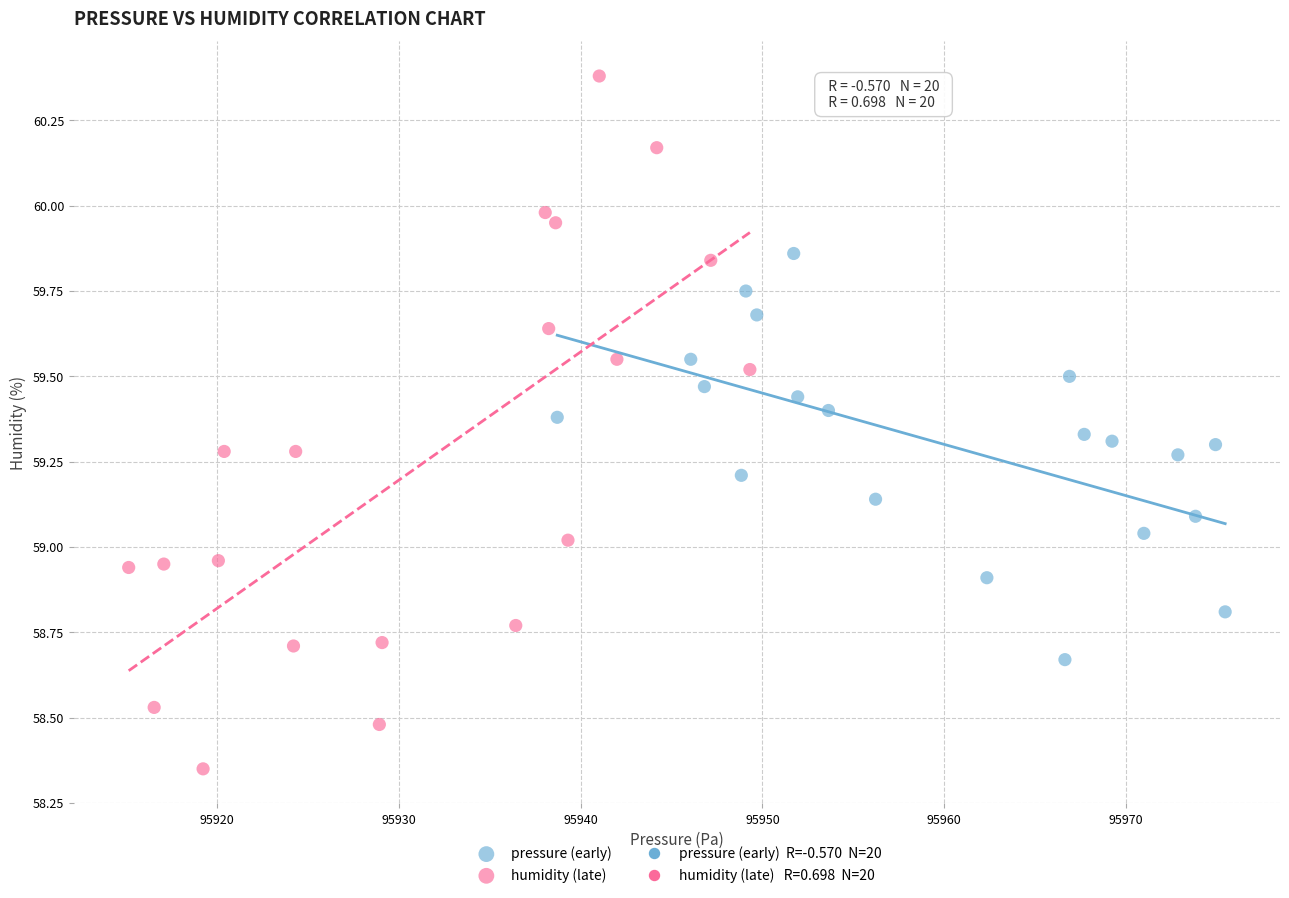

Which series reaches the minimum Y coordinate?

humidity (late)